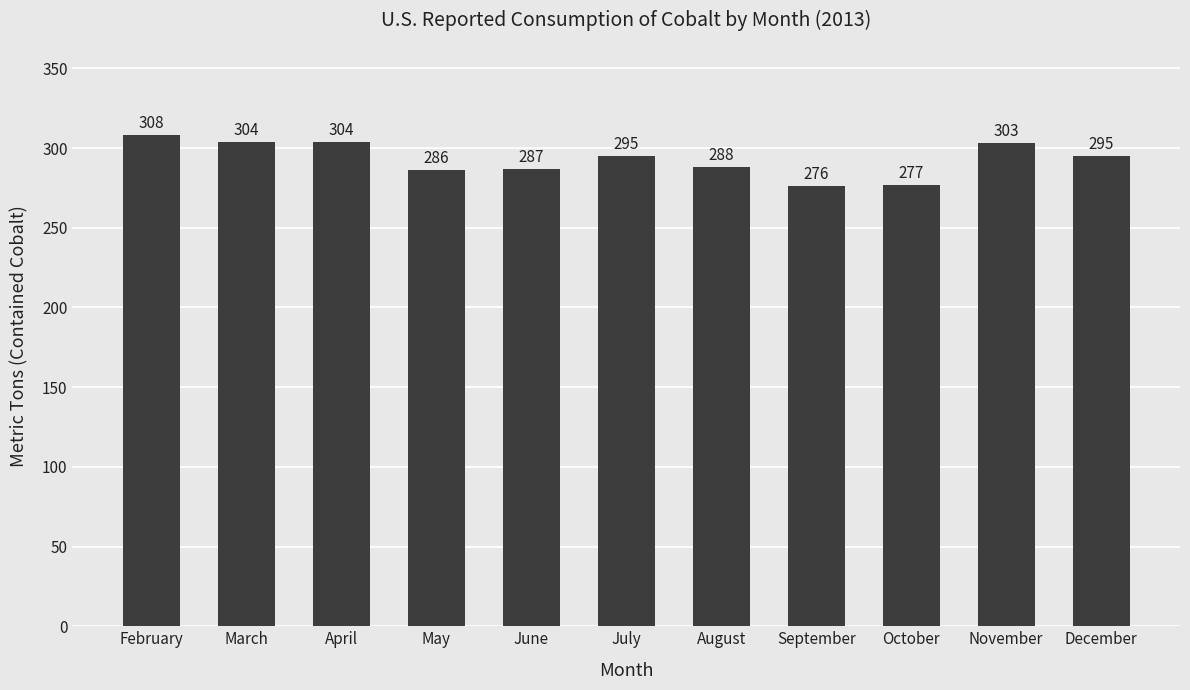

The chart shows a value of 308 at February. True or false?

True